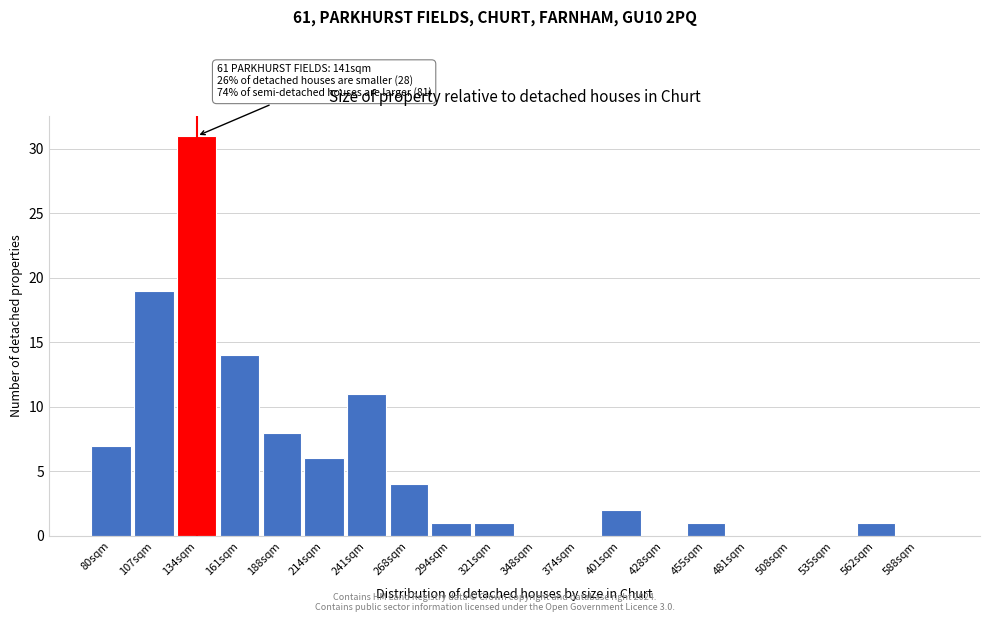

Reading right to left, what are all the values shown in this chart?

588sqm=0	562sqm=1	535sqm=0	508sqm=0	481sqm=0	455sqm=1	428sqm=0	401sqm=2	374sqm=0	348sqm=0	321sqm=1	294sqm=1	268sqm=4	241sqm=11	214sqm=6	188sqm=8	161sqm=14	134sqm=31	107sqm=19	80sqm=7